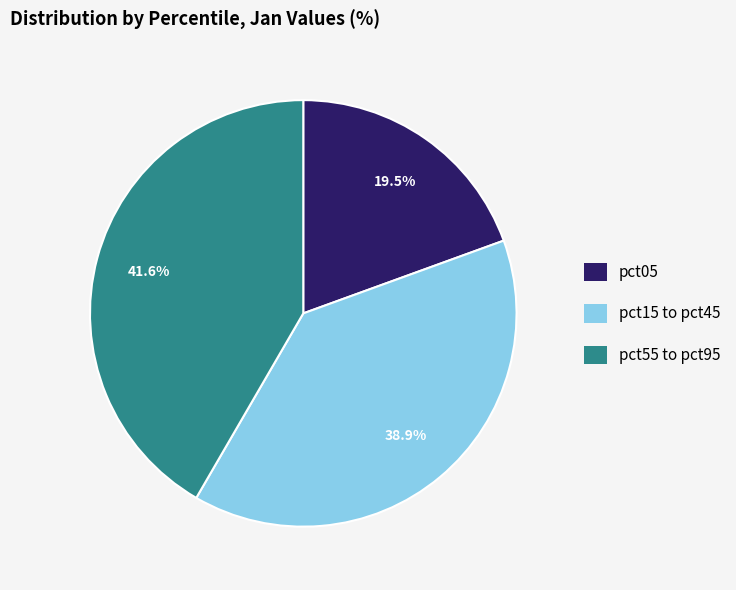

Is there any slice that represents more than half of the pie?

No